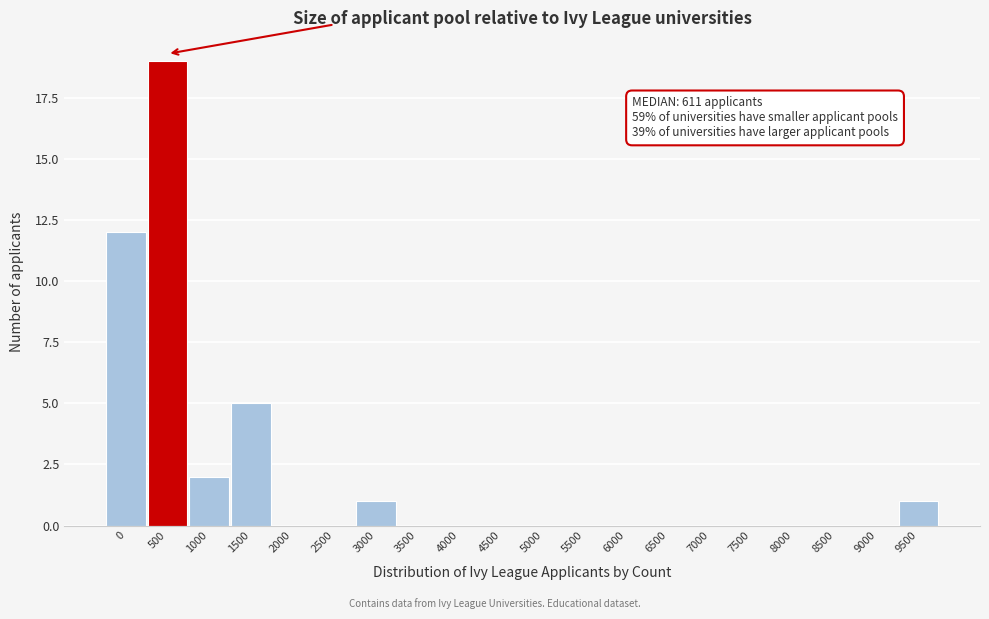

Reading right to left, transcribe all the data shown in this chart.

9500=1	9000=0	8500=0	8000=0	7500=0	7000=0	6500=0	6000=0	5500=0	5000=0	4500=0	4000=0	3500=0	3000=1	2500=0	2000=0	1500=5	1000=2	500=19	0=12